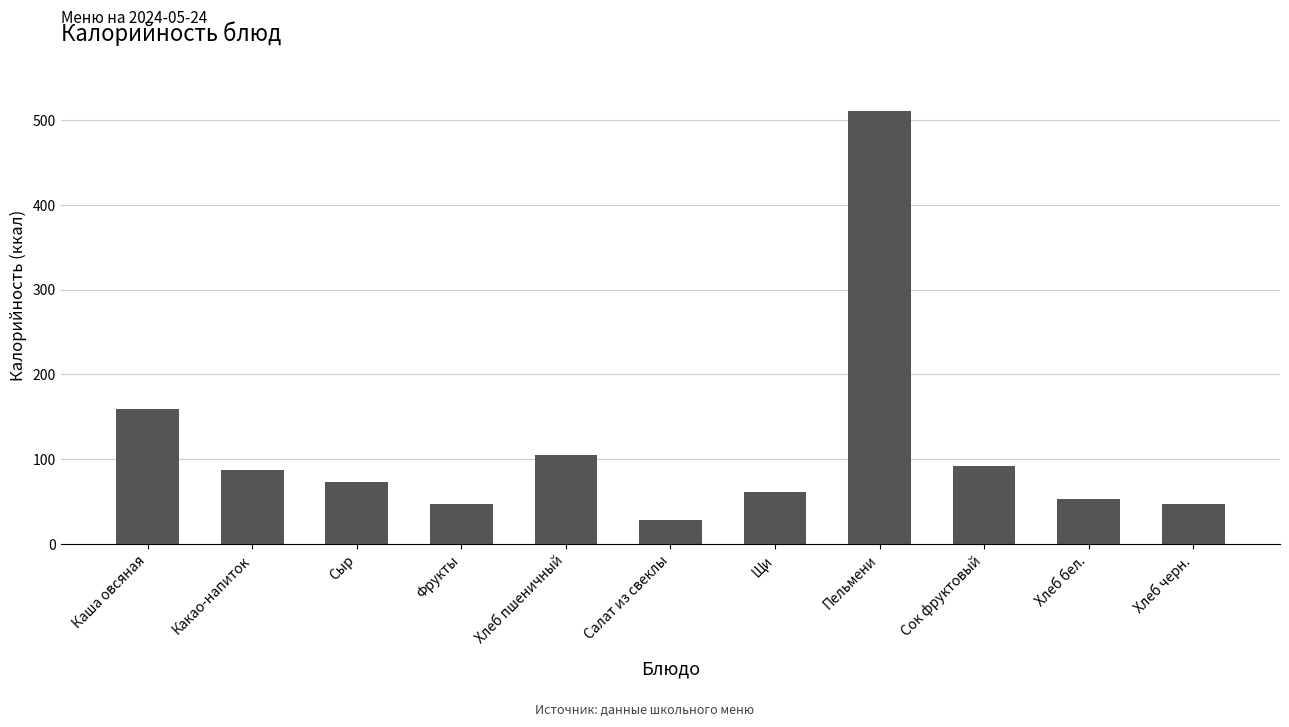

What is the change in value from Сыр to Пельмени?

+437.4